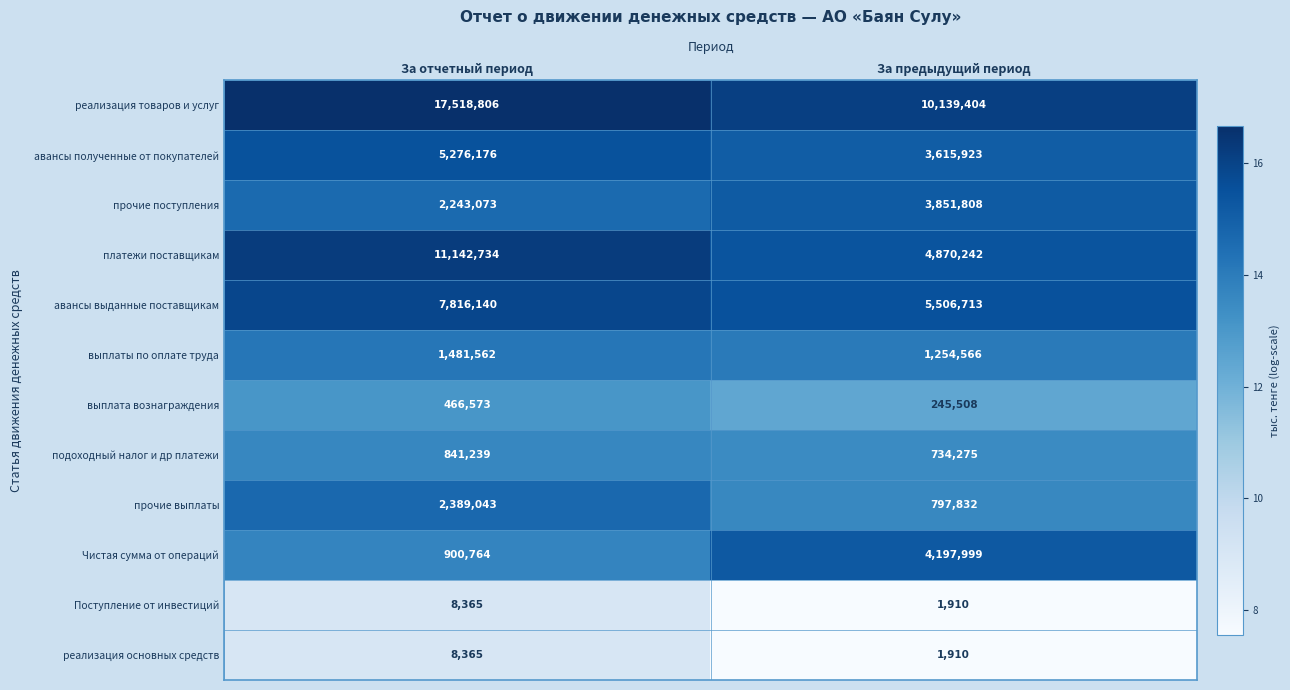

Is it true that авансы полученные от покупателей equals 5276176 at За отчетный период?

True